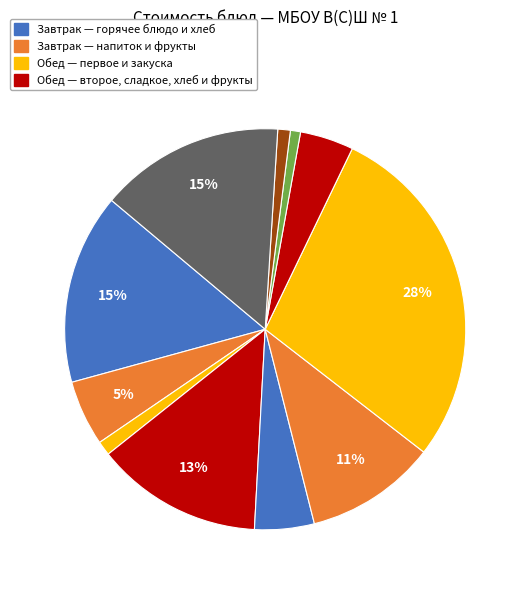

Count the number of slices in the pie.

11